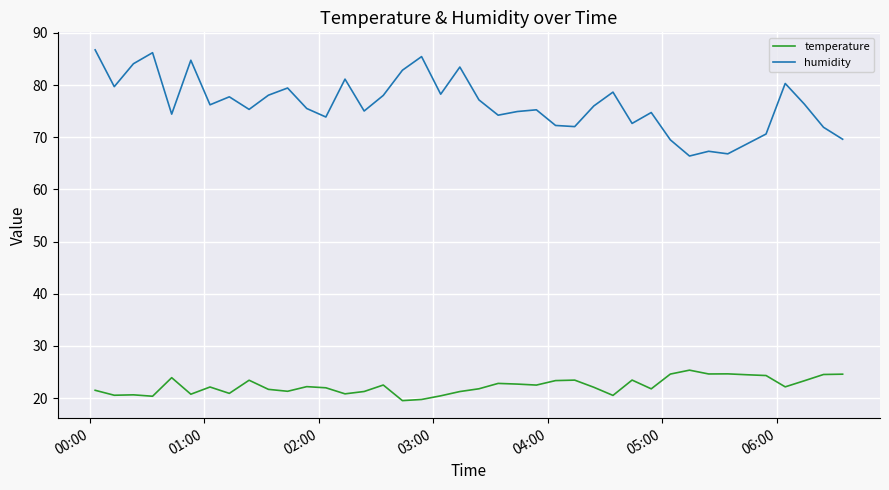

Which series has the largest total across all categories?

humidity